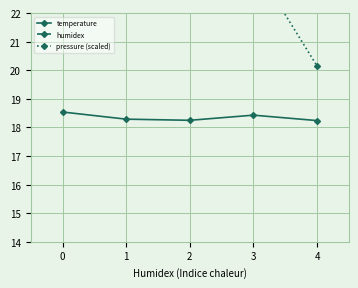

Which series changed the most between 2 and 3?

pressure (scaled)